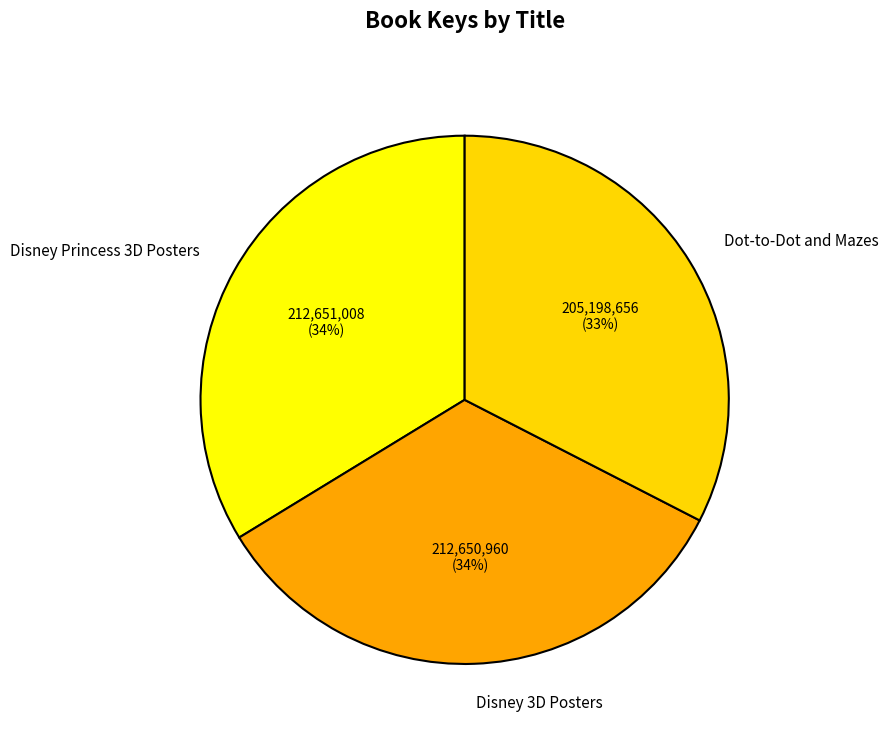

To the nearest percent, what percentage of the pie is Disney Princess 3D Posters?

34%